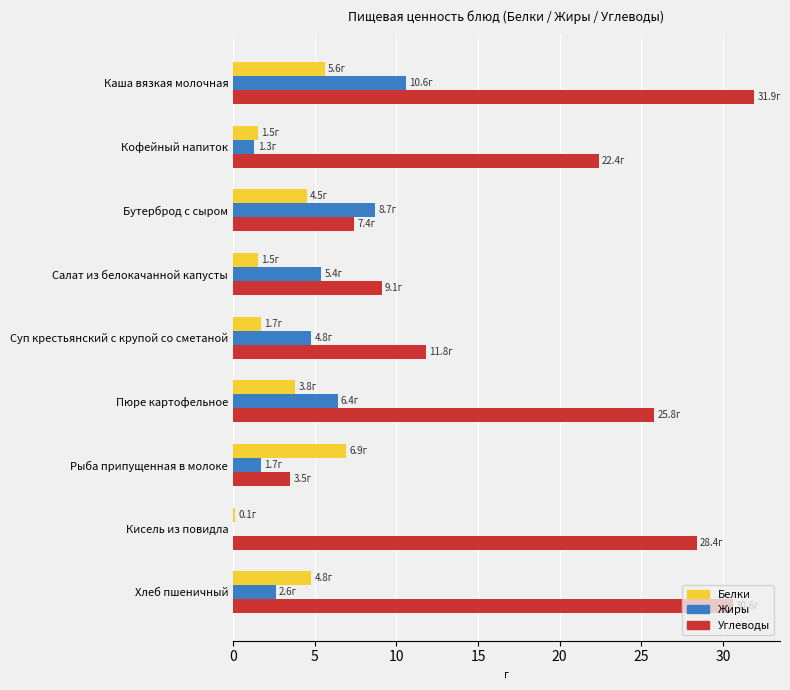

What is the average value of the Жиры series?

4.6